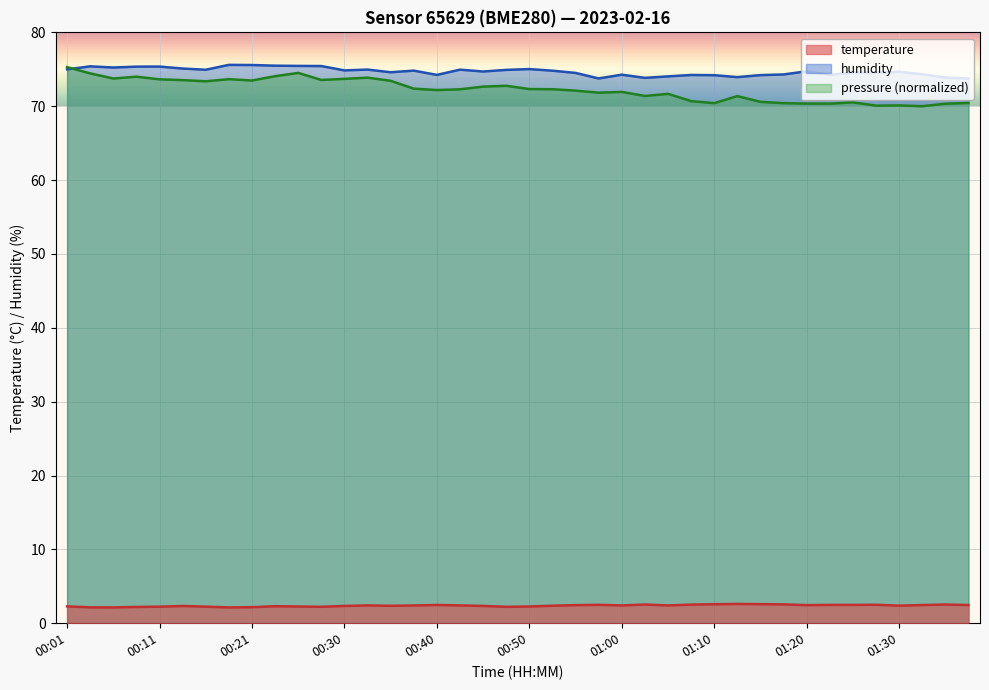

How many values in the humidity series are below 74?

5